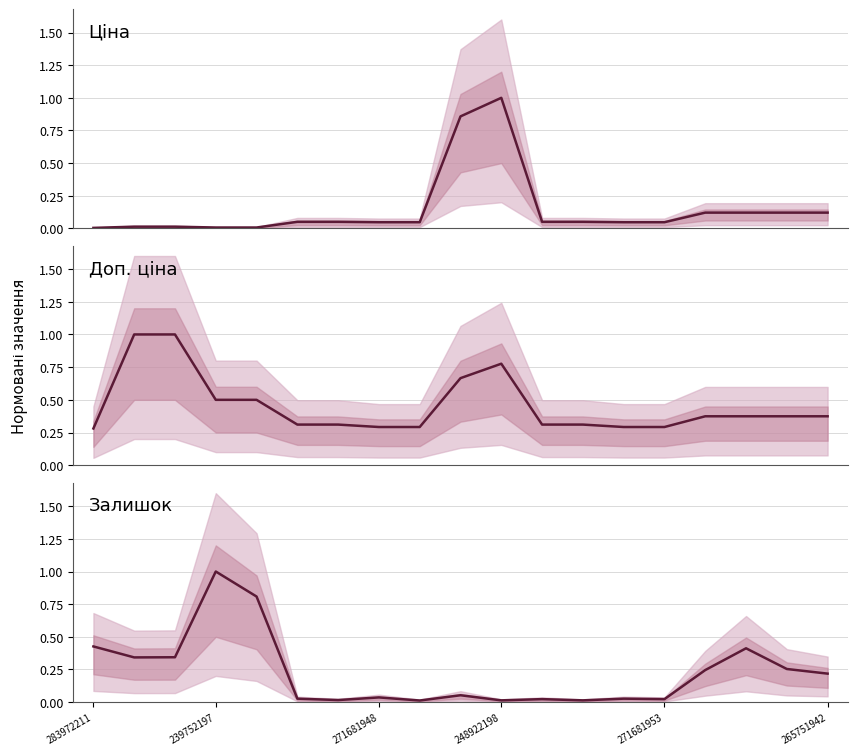

Which label corresponds to the smallest value in the chart?

283972211